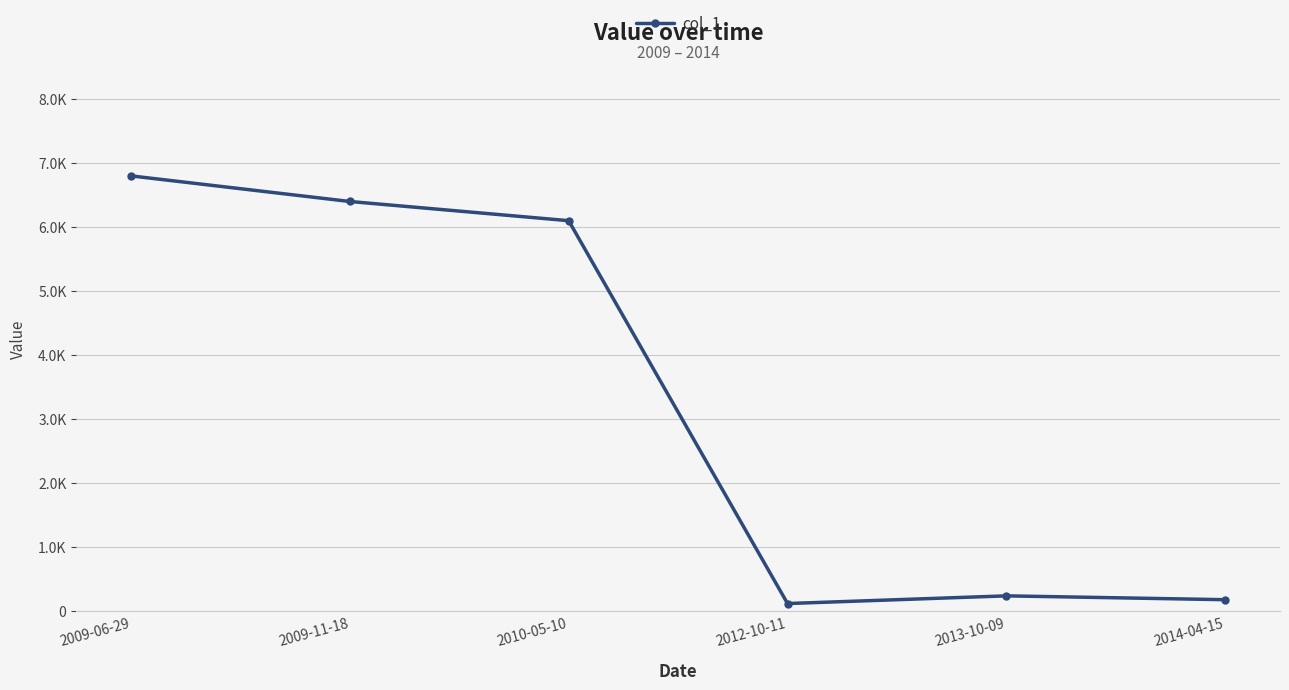

The chart shows a value of 339 at 2013-10-09. True or false?

False